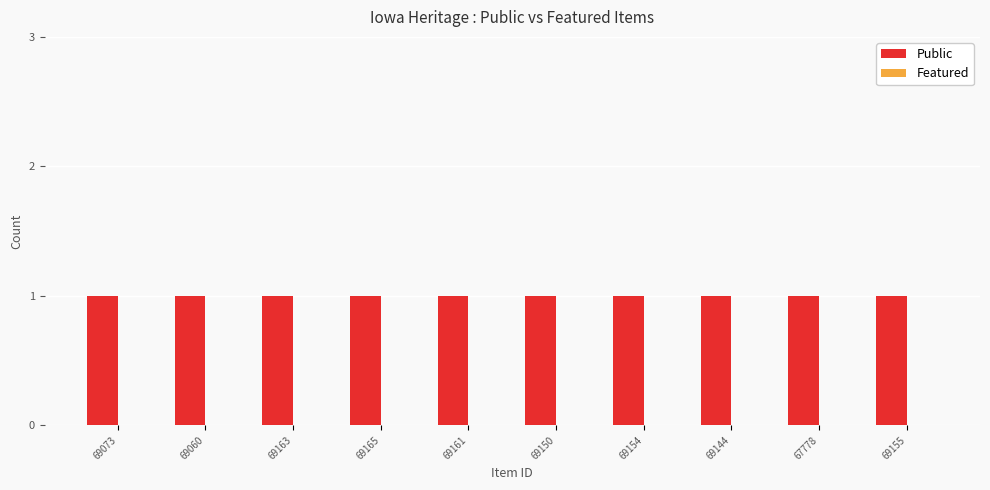

Reading left to right, extract all data points from this chart.

Public: 1	1	1	1	1	1	1	1	1	1
Featured: 0	0	0	0	0	0	0	0	0	0